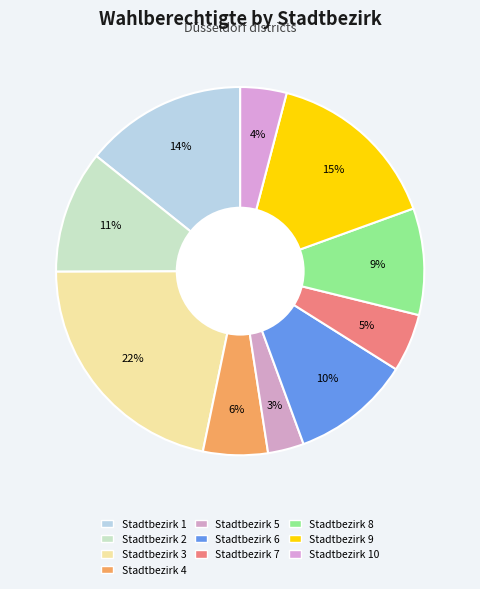

How many segments does this pie chart have?

10